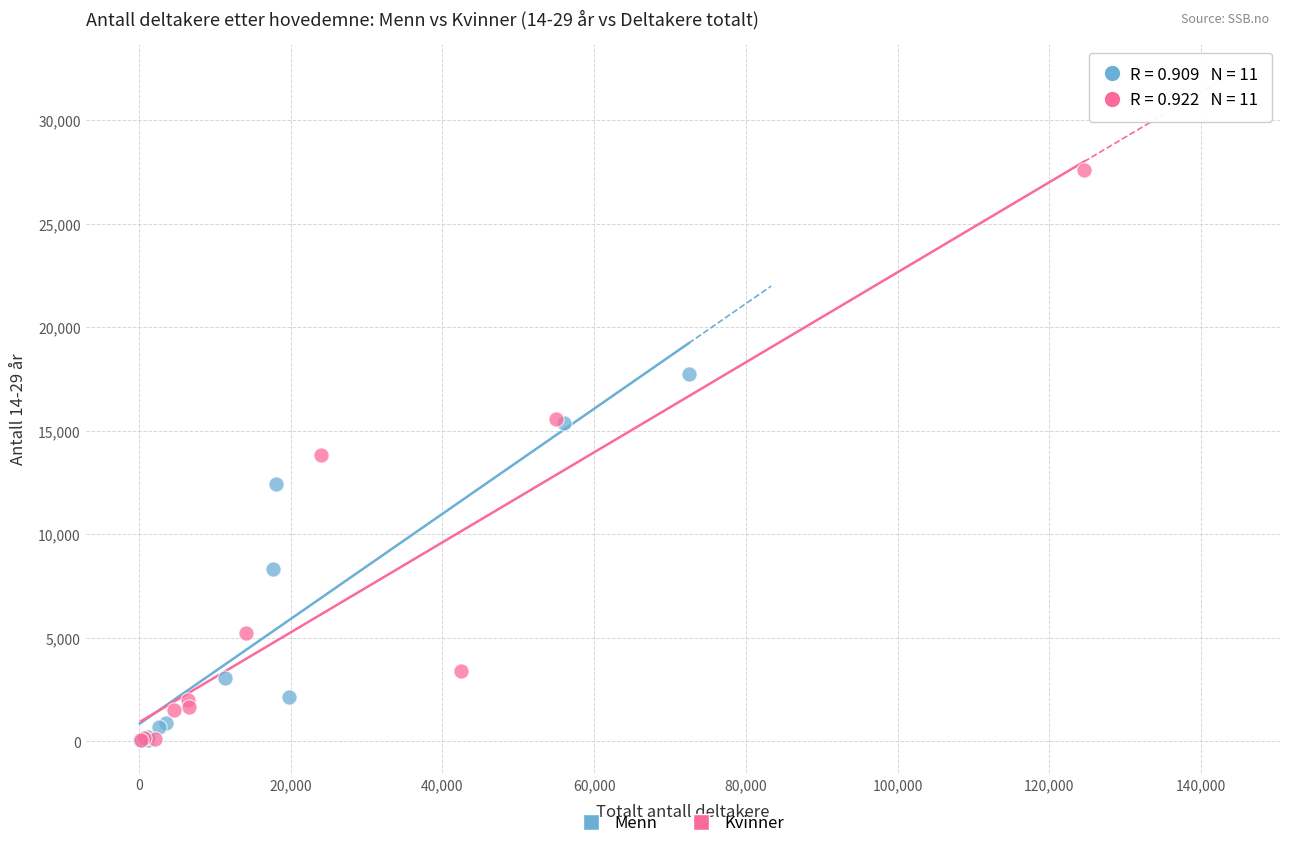

What are all the series names shown in the legend?

Menn, Kvinner